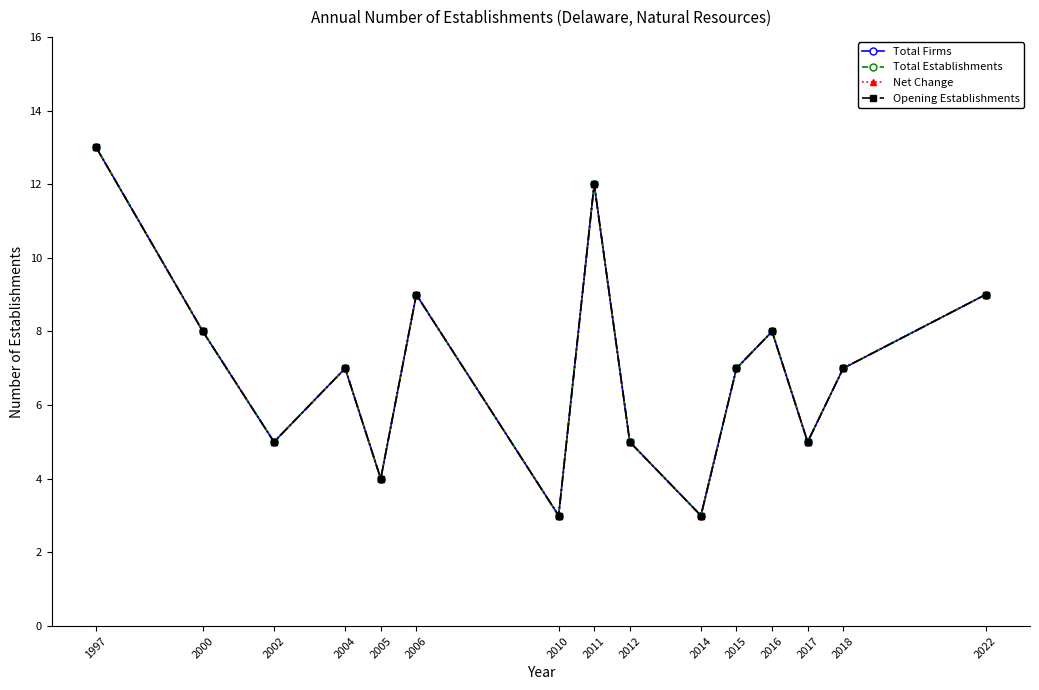

Reading left to right, what are all the values shown in this chart?

Total Firms: 13	8	5	7	4	9	3	12	5	3	7	8	5	7	9
Total Establishments: 13	8	5	7	4	9	3	12	5	3	7	8	5	7	9
Net Change: 13	8	5	7	4	9	3	12	5	3	7	8	5	7	9
Opening Establishments: 13	8	5	7	4	9	3	12	5	3	7	8	5	7	9